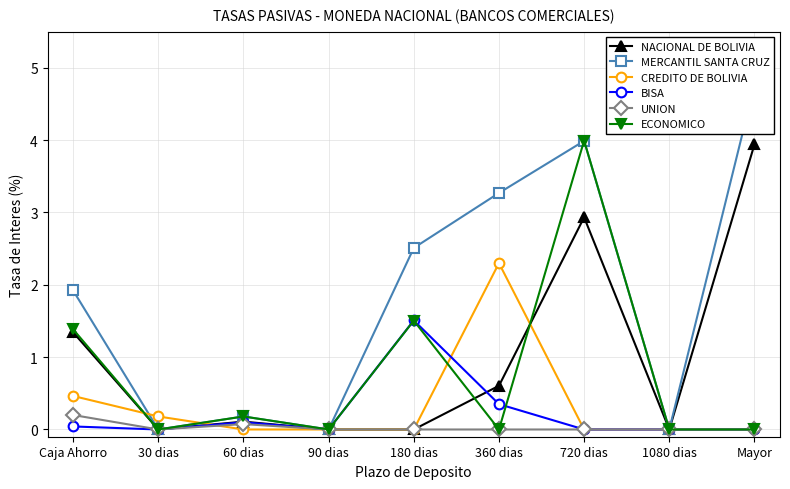

True or false: NACIONAL DE BOLIVIA has a value of 0.1 at 60 dias.

True